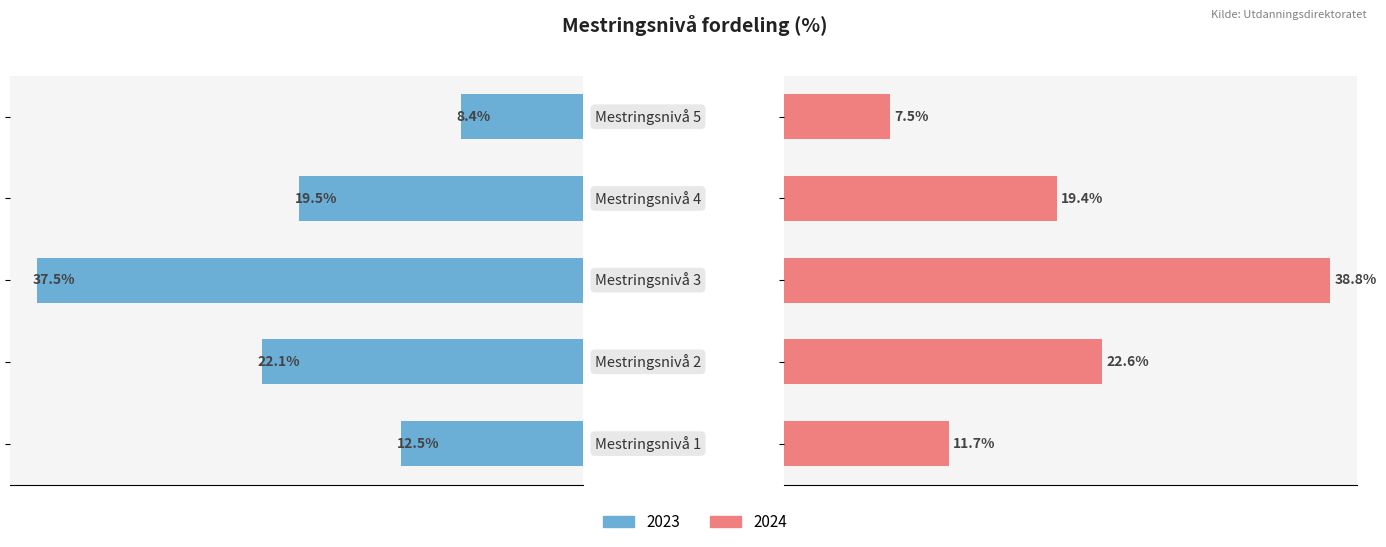

Are the bars grouped side by side (vs. stacked)?

Yes